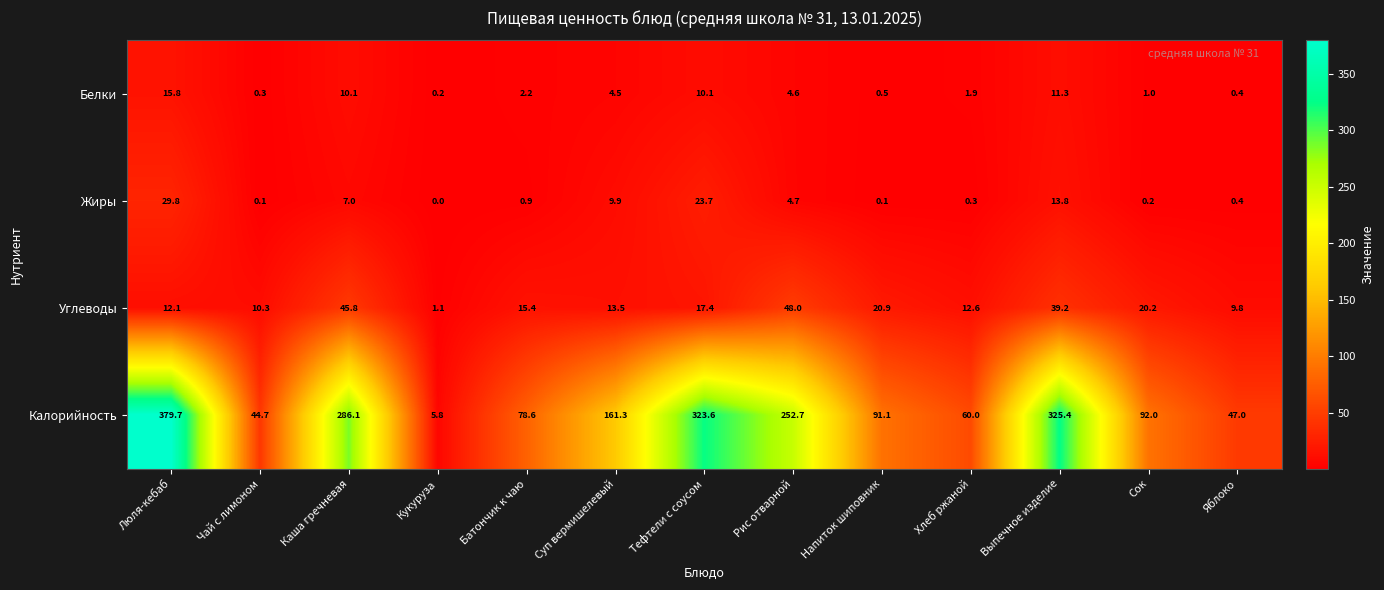

List the series in order of their peak value, lowest first.

Белки, Жиры, Углеводы, Калорийность